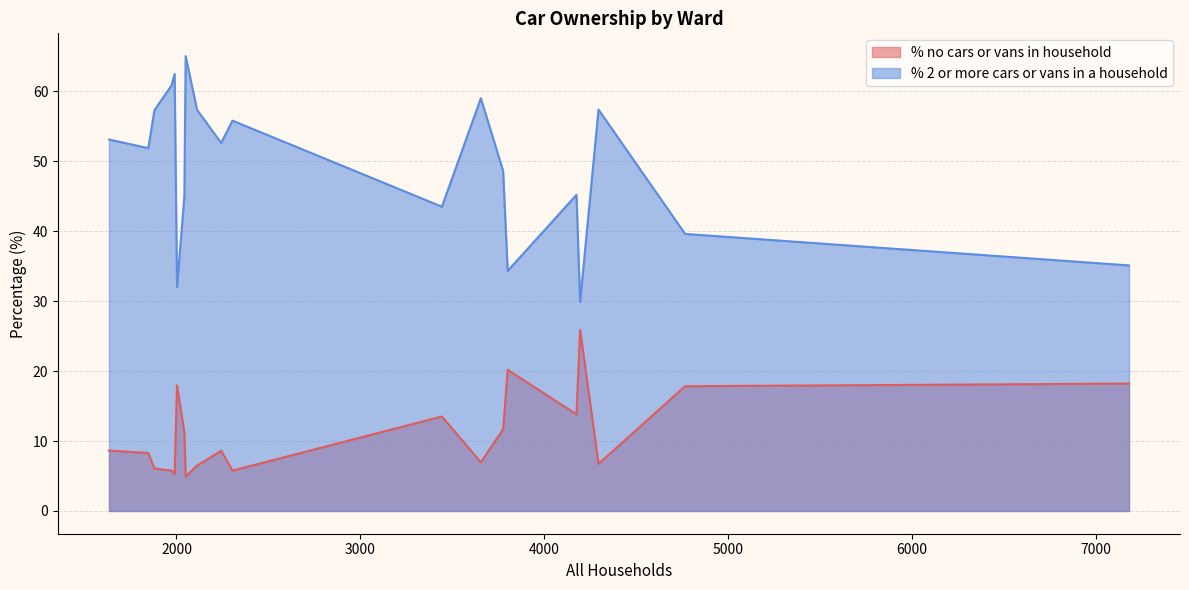

What is the average value of the % no cars or vans in household series?

11.2